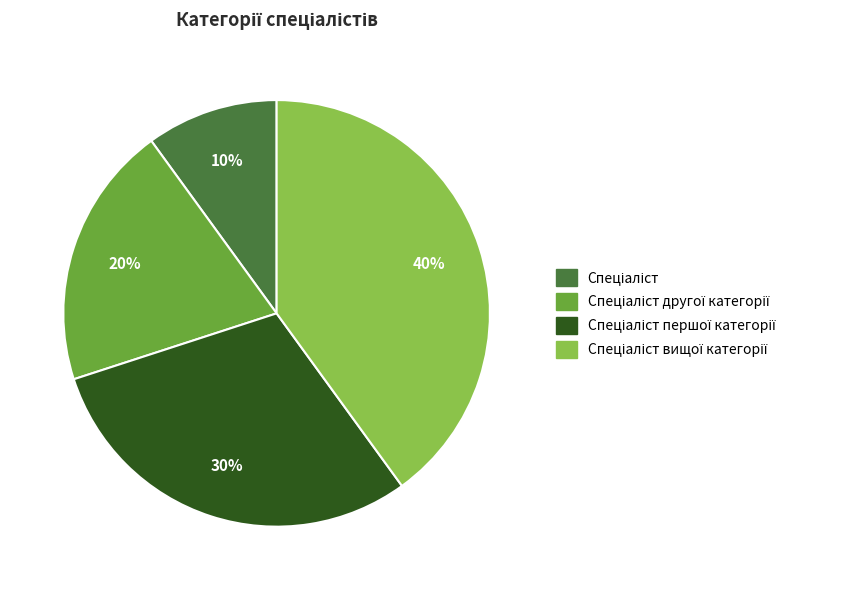

Is there any slice that represents more than half of the pie?

No